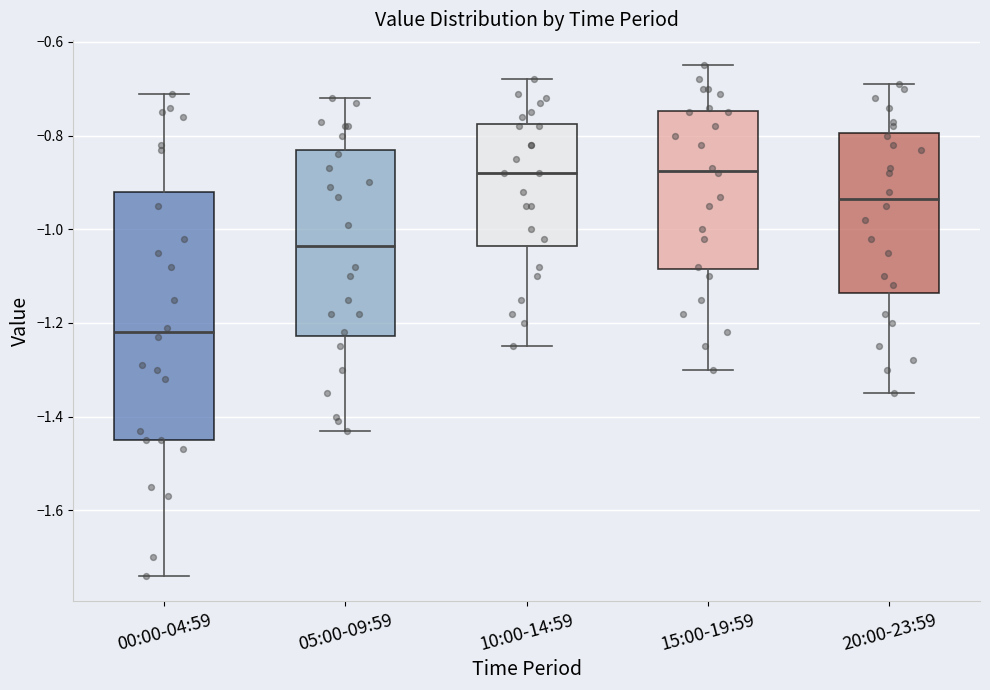

Reading left to right, read every box against the y-axis: the position of its median line, the range the box covers, and the ends of its whiskers. The values are not printed on the chart, so give them approximately, as read against the axis.

00:00-04:59: median -1.22, box -1.44 to -0.92, whiskers -1.74 to -0.70
05:00-09:59: median -1.04, box -1.22 to -0.82, whiskers -1.42 to -0.72
10:00-14:59: median -0.88, box -1.04 to -0.78, whiskers -1.24 to -0.68
15:00-19:59: median -0.88, box -1.08 to -0.74, whiskers -1.30 to -0.64
20:00-23:59: median -0.94, box -1.14 to -0.80, whiskers -1.34 to -0.68